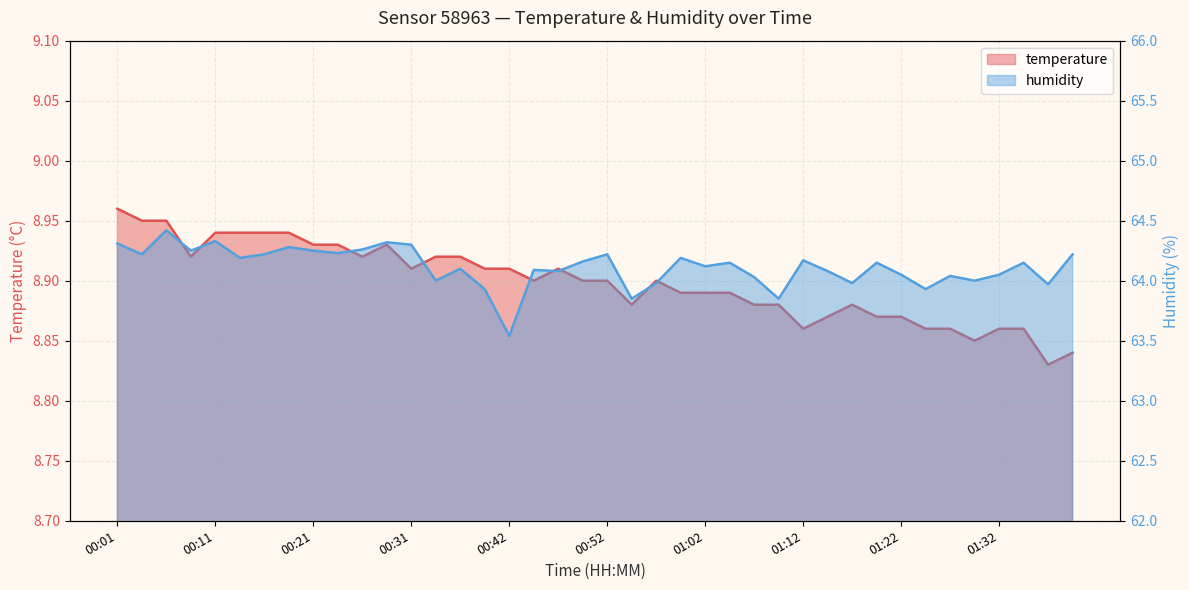

What is the difference between the second highest and second lowest values in the humidity series?

0.5